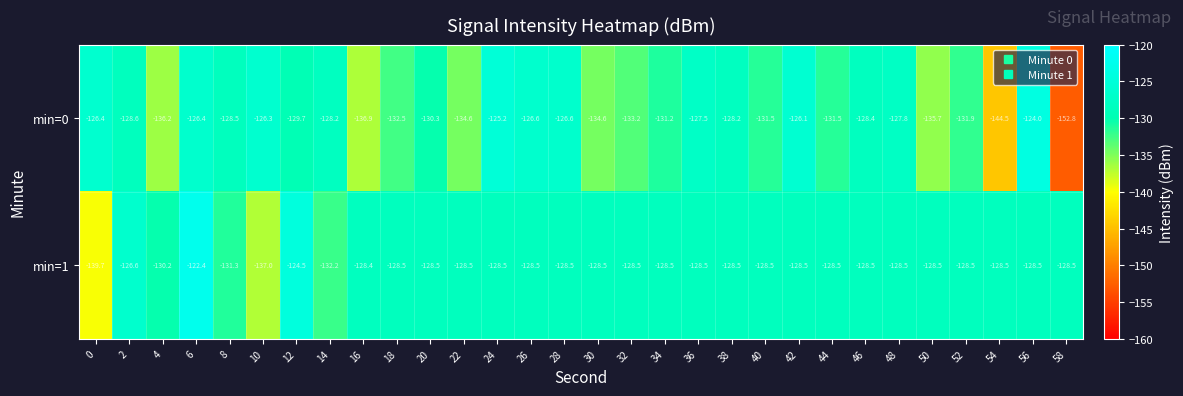

What is the difference between the maximum and second lowest values in the min=0 series?

20.5